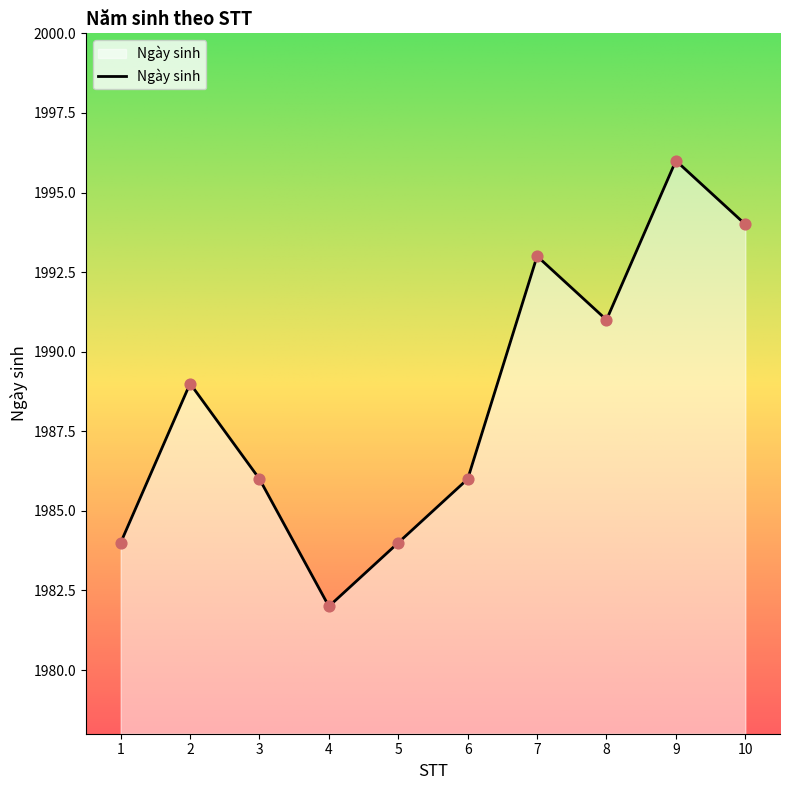

Between 6 and 1, which is larger?

6